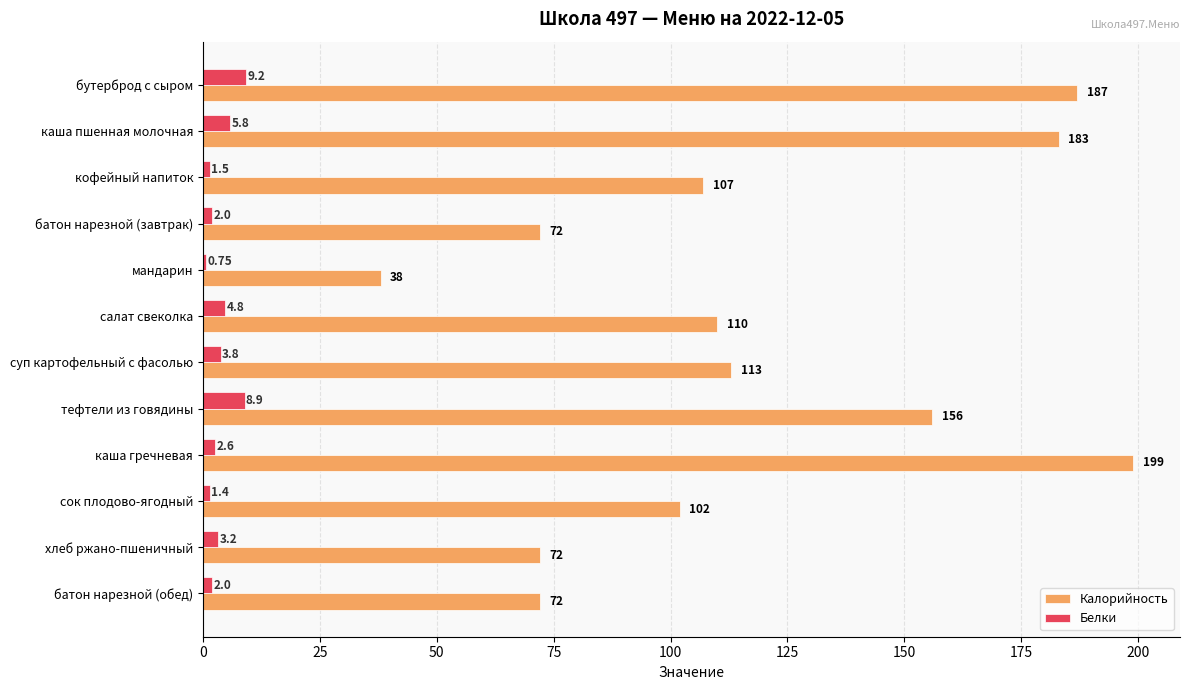

What is the sum of all Белки values?

46.0